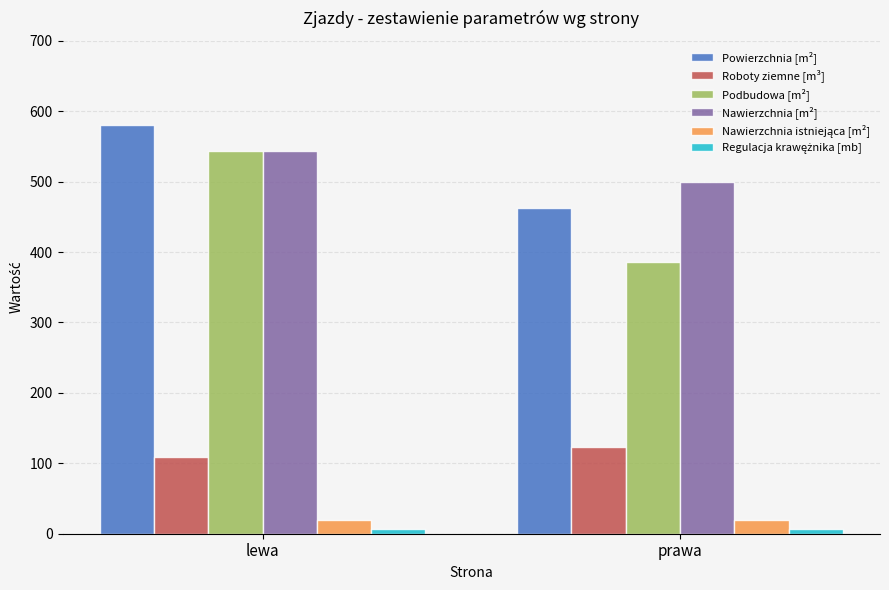

What is the minimum value shown in the chart?

6.0